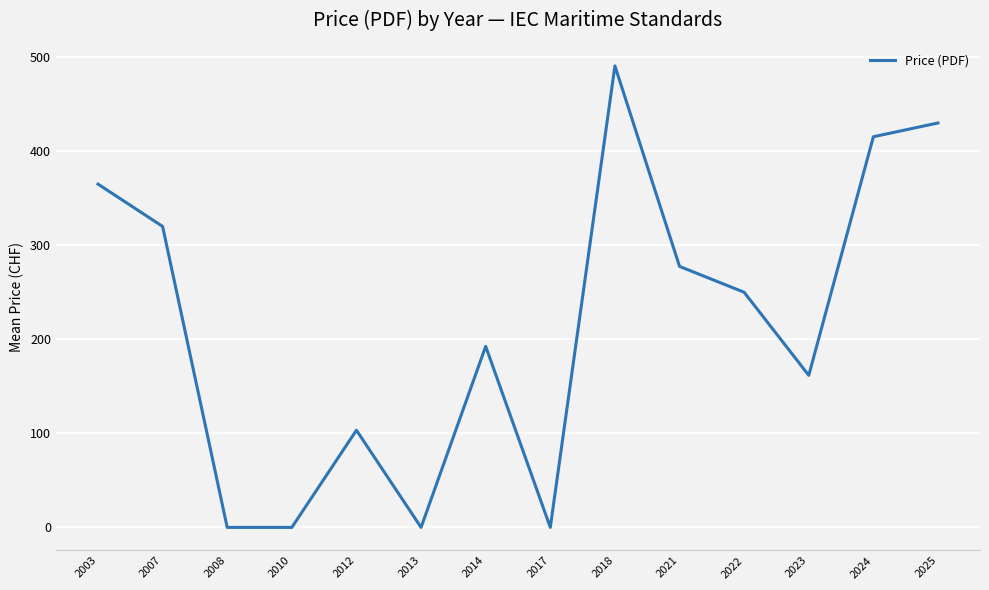

What is the difference between the maximum and minimum values?

490.7